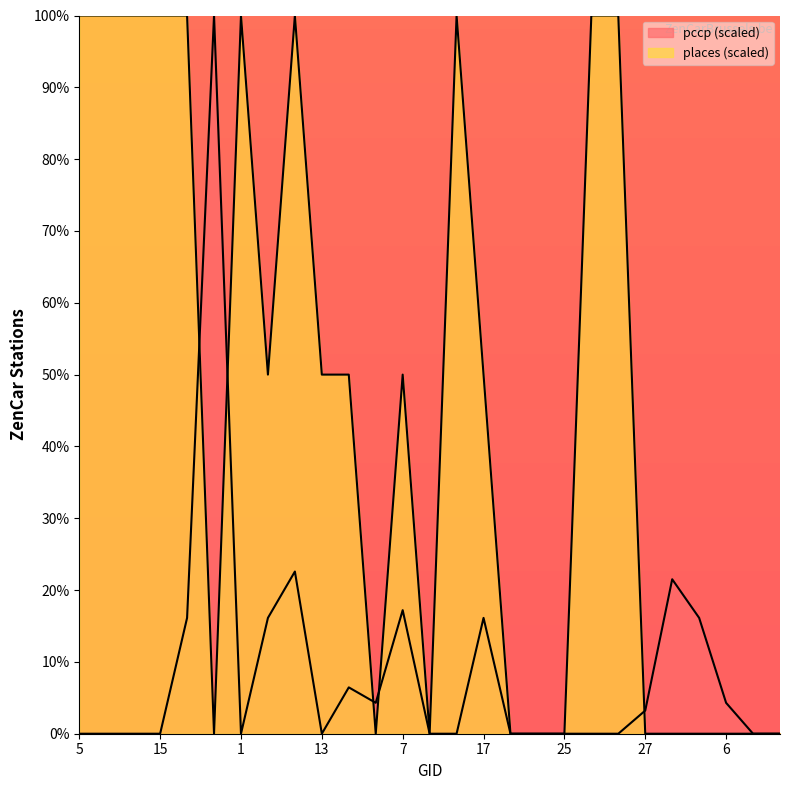

What is the difference between the second highest and second lowest values in the places series?

100.0